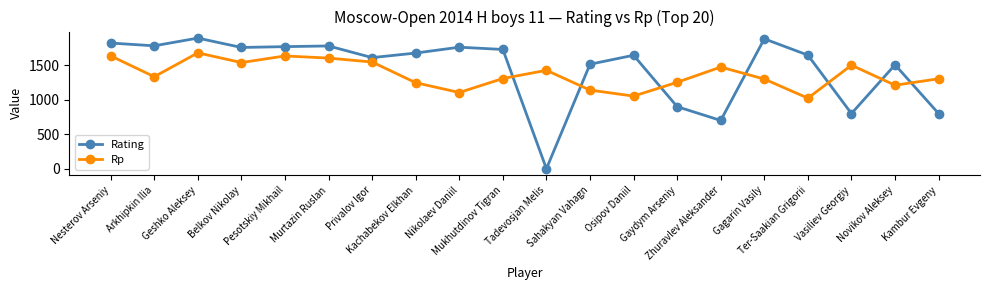

Between Nikolaev Daniil and Vasiliev Georgiy, which series saw the biggest shift?

Rating